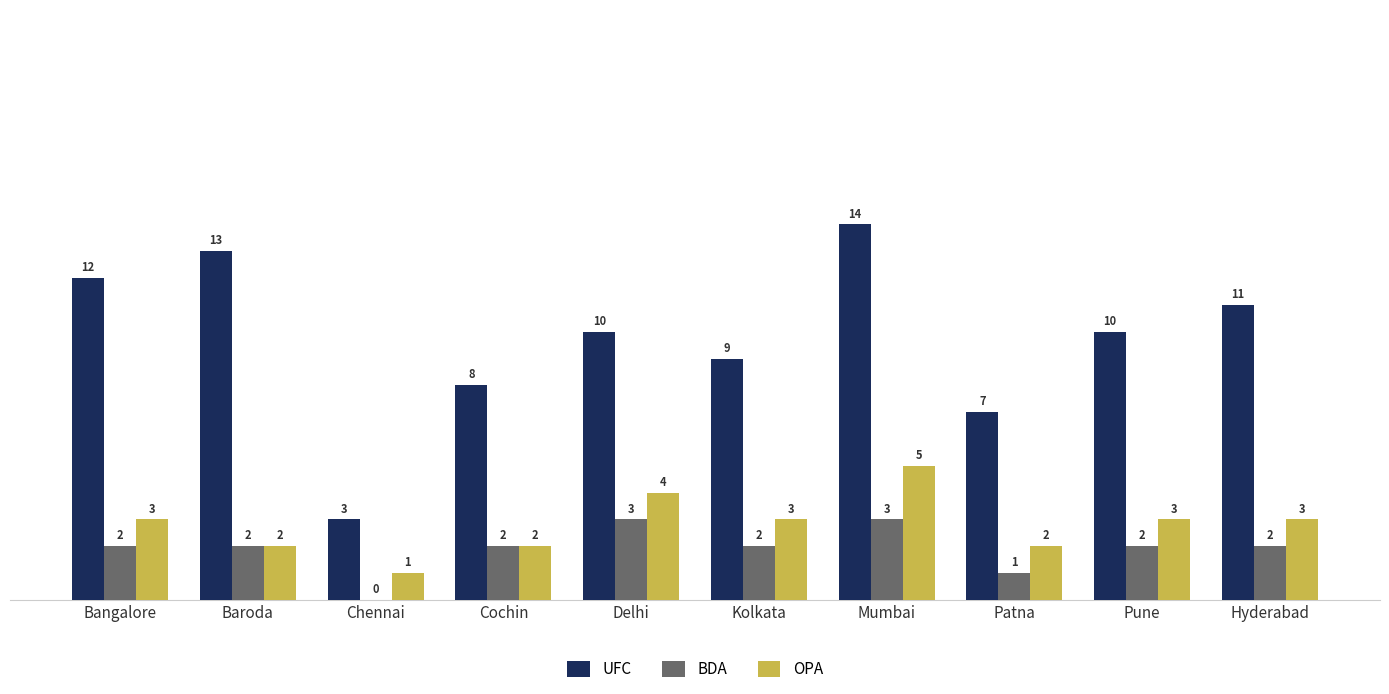

Reading left to right, transcribe all the data shown in this chart.

UFC: Bangalore=12	Baroda=13	Chennai=3	Cochin=8	Delhi=10	Kolkata=9	Mumbai=14	Patna=7	Pune=10	Hyderabad=11
BDA: Bangalore=2	Baroda=2	Chennai=0	Cochin=2	Delhi=3	Kolkata=2	Mumbai=3	Patna=1	Pune=2	Hyderabad=2
OPA: Bangalore=3	Baroda=2	Chennai=1	Cochin=2	Delhi=4	Kolkata=3	Mumbai=5	Patna=2	Pune=3	Hyderabad=3